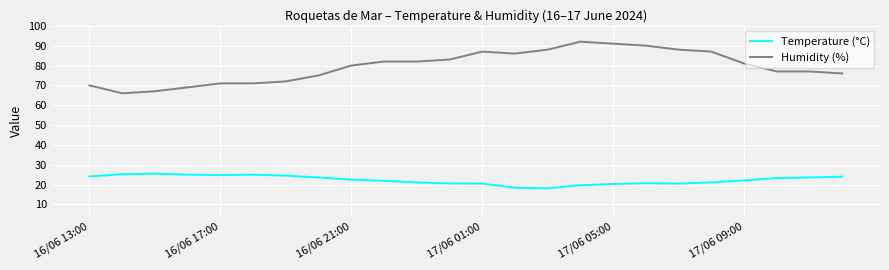

Which series has the widest spread of values?

Humidity (%)